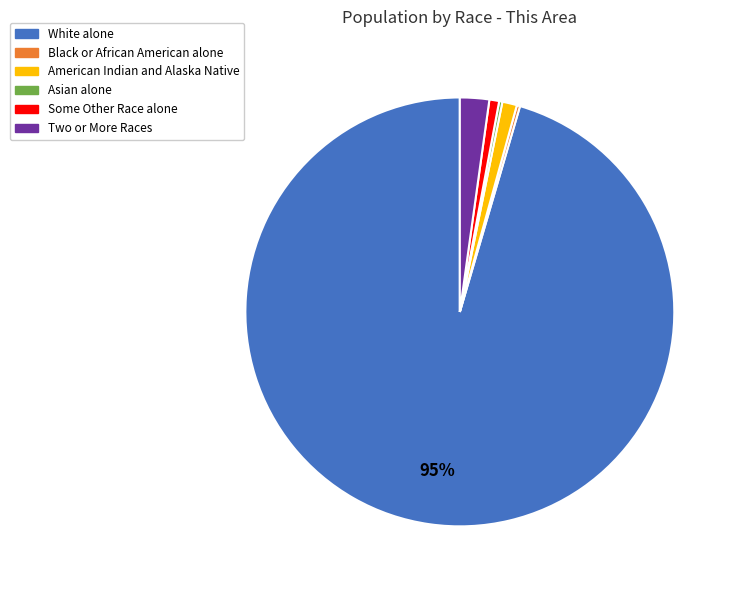

The Some Other Race alone slice represents 1% of the pie. True or false?

True